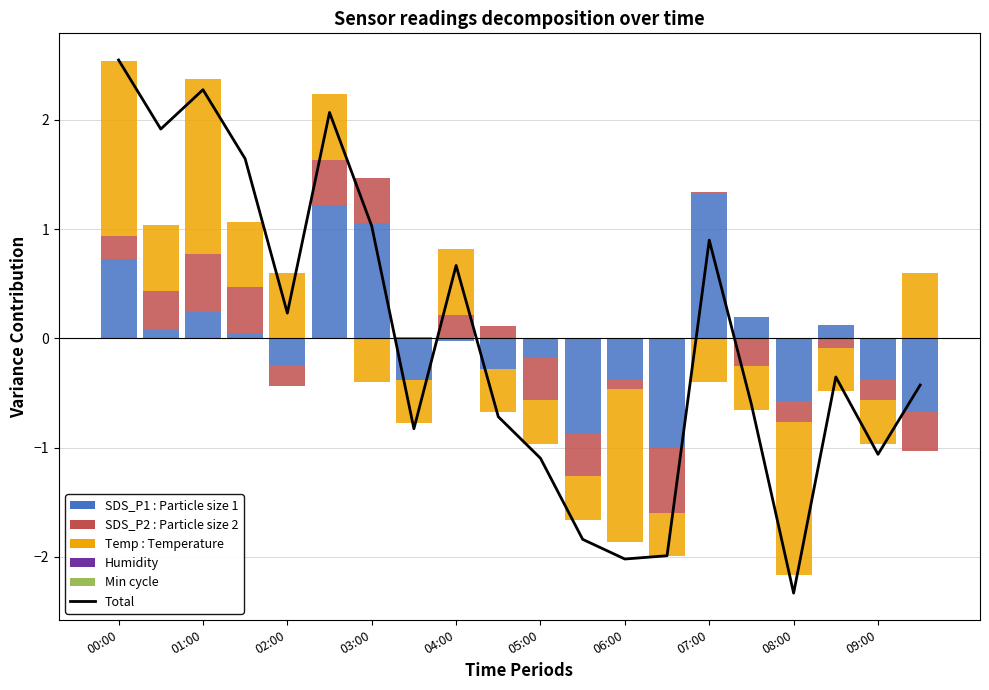

What are all the series names shown in the legend?

Total, SDS_P1, SDS_P2, Temp, Humidity, Min_cycle